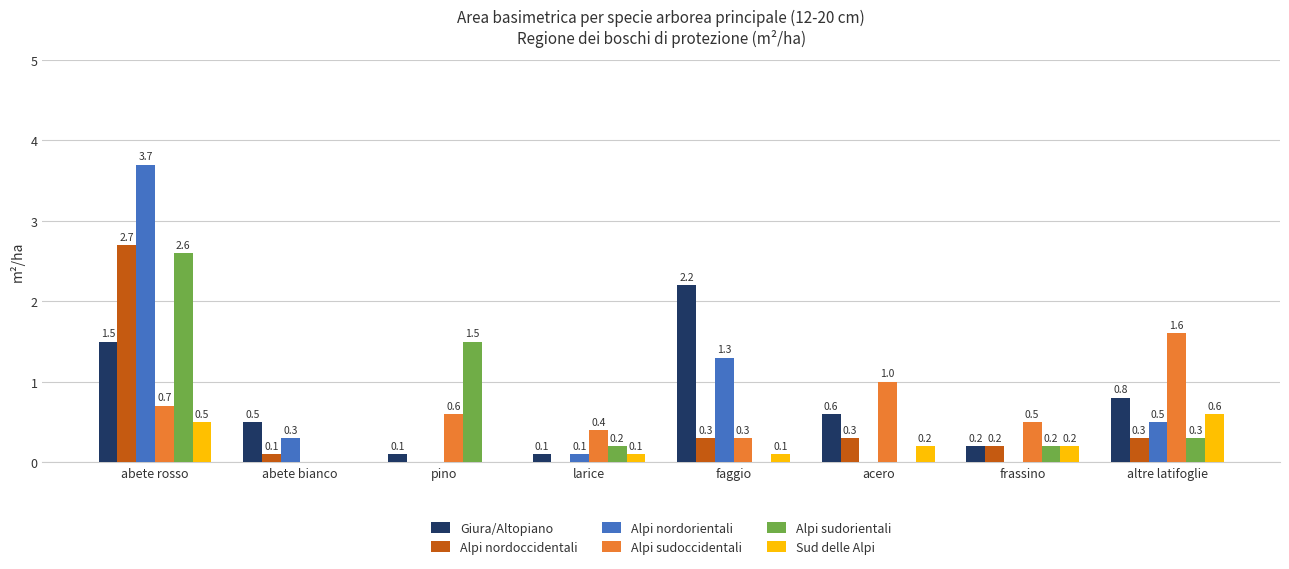

Reading left to right, list all the values displayed in this chart.

Giura/Altopiano: abete rosso=1.5	abete bianco=0.5	pino=0.1	larice=0.1	faggio=2.2	acero=0.6	frassino=0.2	altre latifoglie=0.8
Alpi nordoccidentali: abete rosso=2.7	abete bianco=0.1	pino=0.0	larice=0.0	faggio=0.3	acero=0.3	frassino=0.2	altre latifoglie=0.3
Alpi nordorientali: abete rosso=3.7	abete bianco=0.3	pino=0.0	larice=0.1	faggio=1.3	acero=0.0	frassino=0.0	altre latifoglie=0.5
Alpi sudoccidentali: abete rosso=0.7	abete bianco=0.0	pino=0.6	larice=0.4	faggio=0.3	acero=1.0	frassino=0.5	altre latifoglie=1.6
Alpi sudorientali: abete rosso=2.6	abete bianco=0.0	pino=1.5	larice=0.2	faggio=0.0	acero=0.0	frassino=0.2	altre latifoglie=0.3
Sud delle Alpi: abete rosso=0.5	abete bianco=0.0	pino=0.0	larice=0.1	faggio=0.1	acero=0.2	frassino=0.2	altre latifoglie=0.6